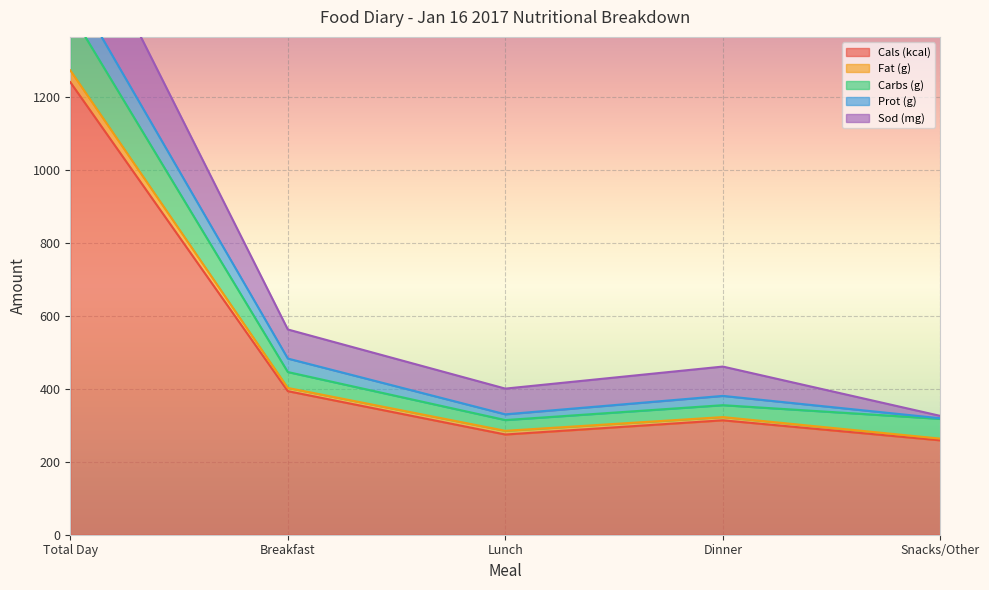

True or false: Cals (kcal) and Carbs (g) intersect in this chart.

False